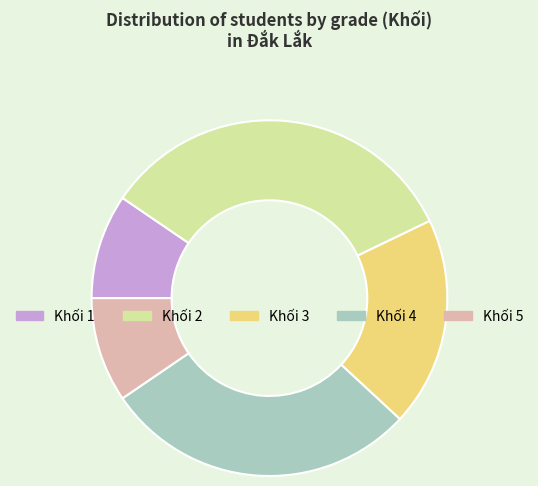

True or false: Khối 5 accounts for 21% of the total.

False